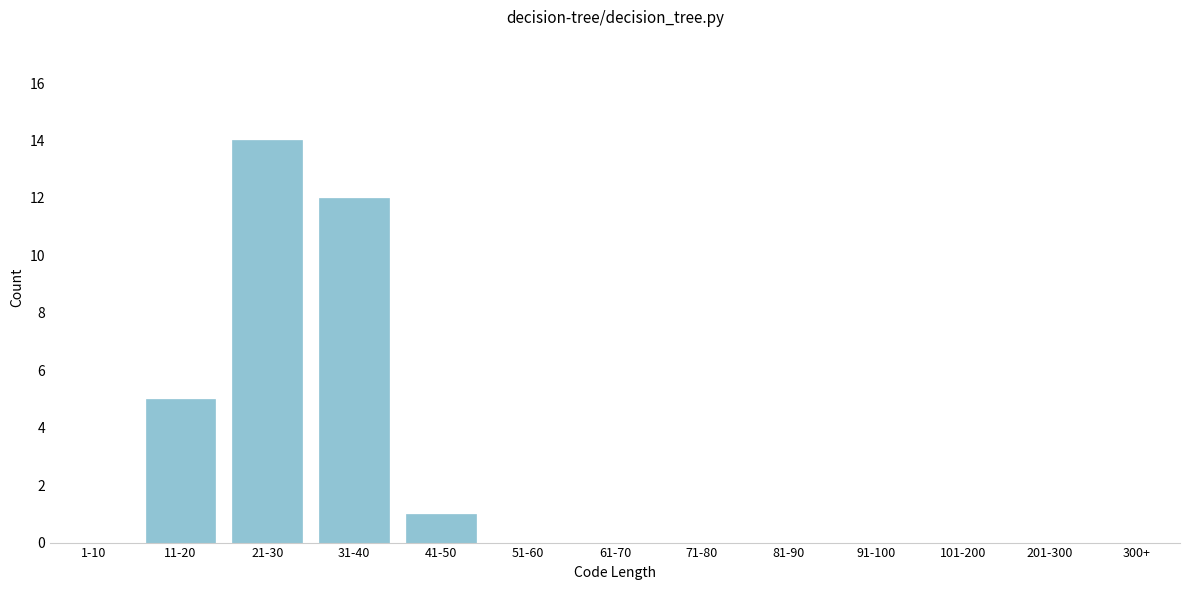

Reading left to right, what are all the values shown in this chart?

1-10=0	11-20=5	21-30=14	31-40=12	41-50=1	51-60=0	61-70=0	71-80=0	81-90=0	91-100=0	101-200=0	201-300=0	300+=0